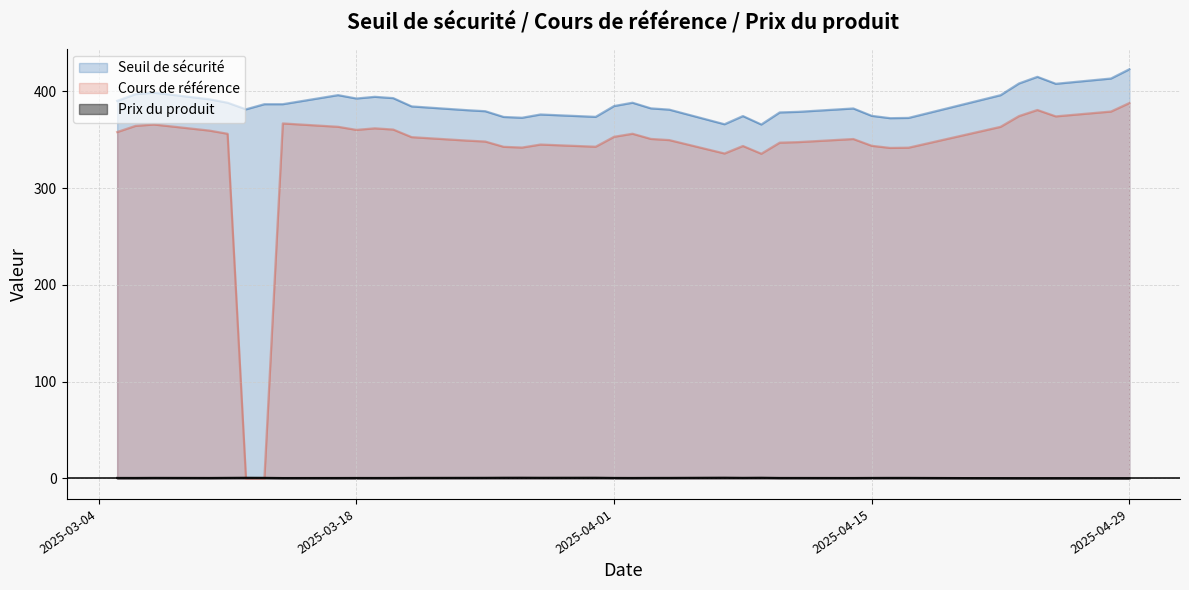

Rank the series by their maximum value, from highest to lowest.

Seuil de sécurité, Cours de référence, Prix du produit